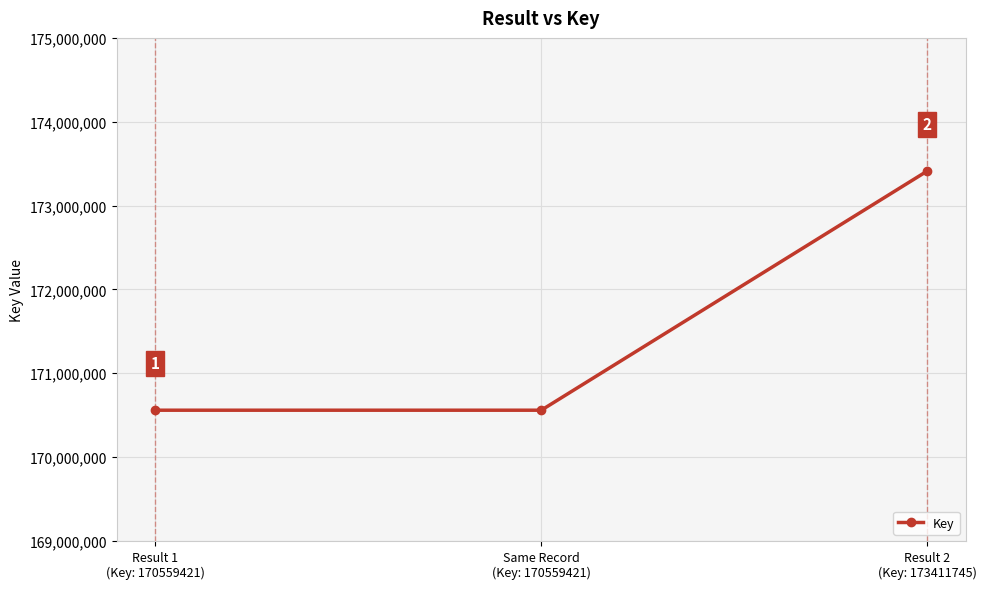

Which has a higher value, Result 2
(Key: 173411745) or Result 1
(Key: 170559421)?

Result 2
(Key: 173411745)